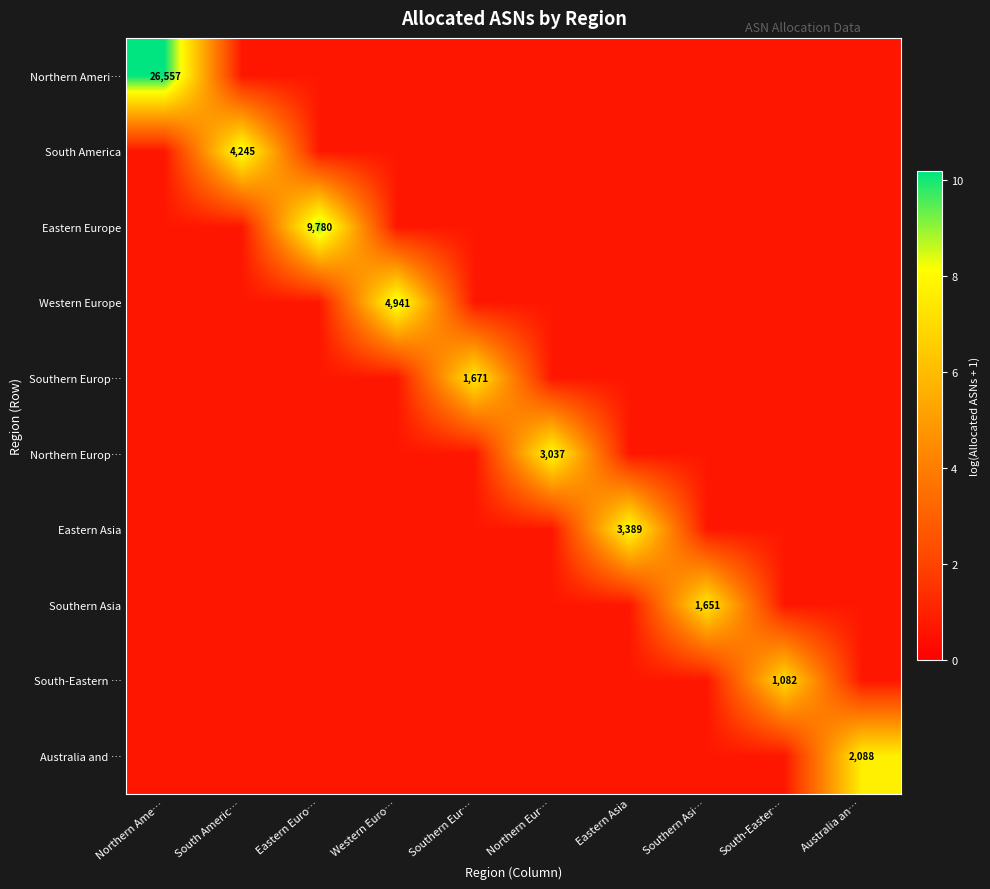

Which series has the largest range (max minus min)?

Northern Ameri…